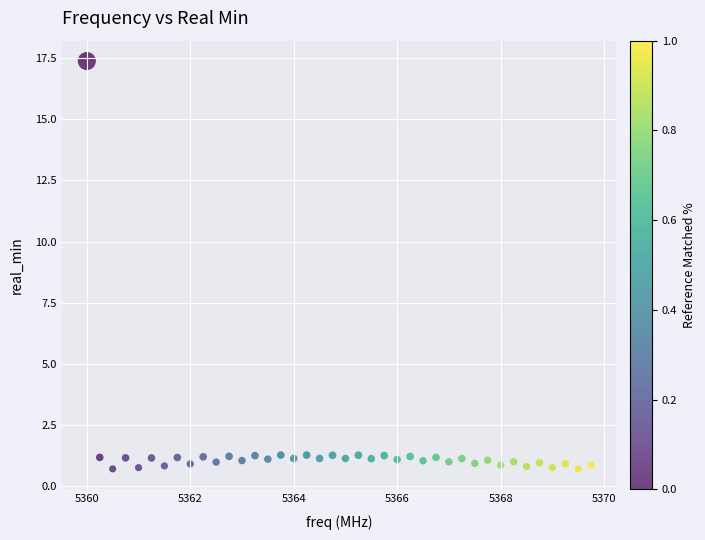

What is the range of Y values (max minus min)?

16.7